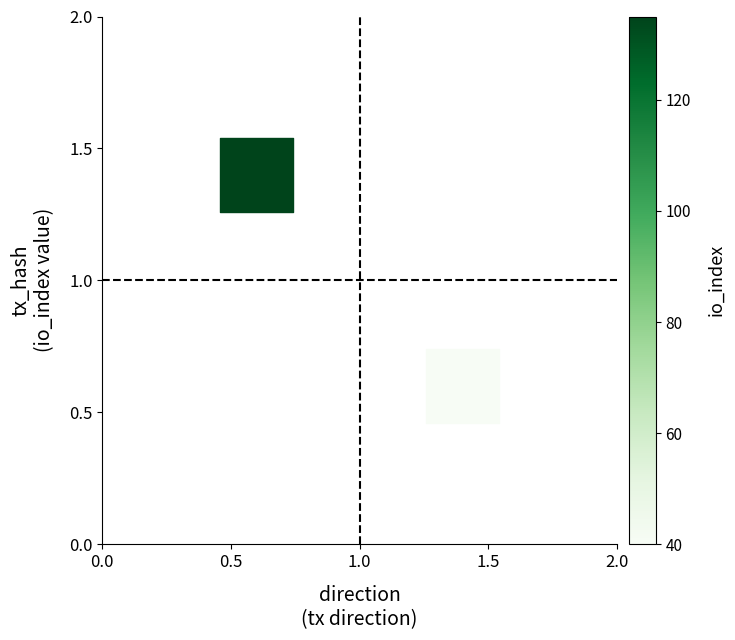

What is the average X value?

1.0